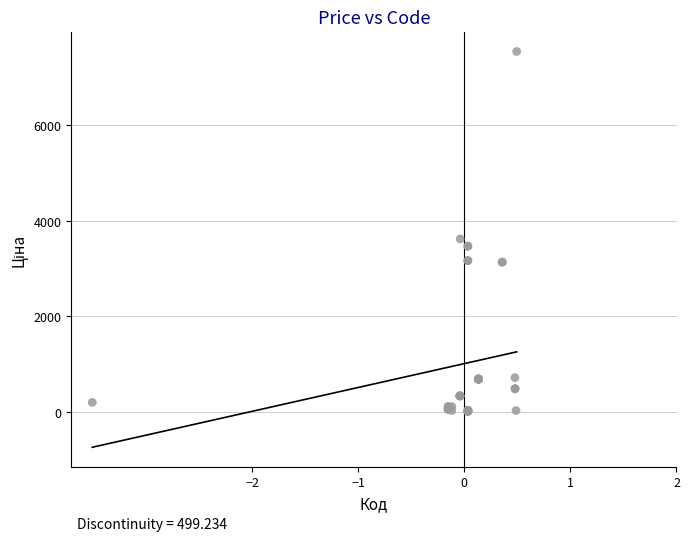

What Y value in the scatter plot is closest to 3780?

3622.2